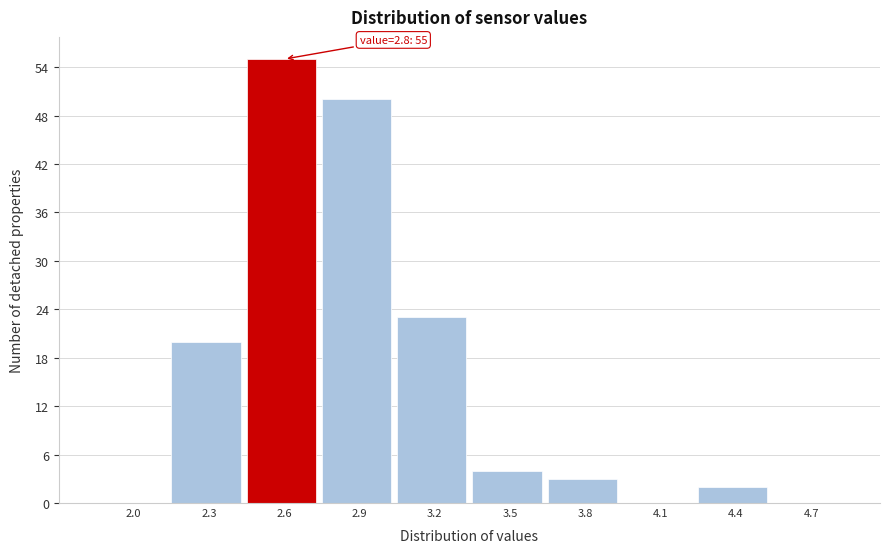

Reading right to left, list all the values displayed in this chart.

4.7=0	4.4=2	4.1=0	3.8=3	3.5=4	3.2=23	2.9=50	2.6=55	2.3=20	2.0=0